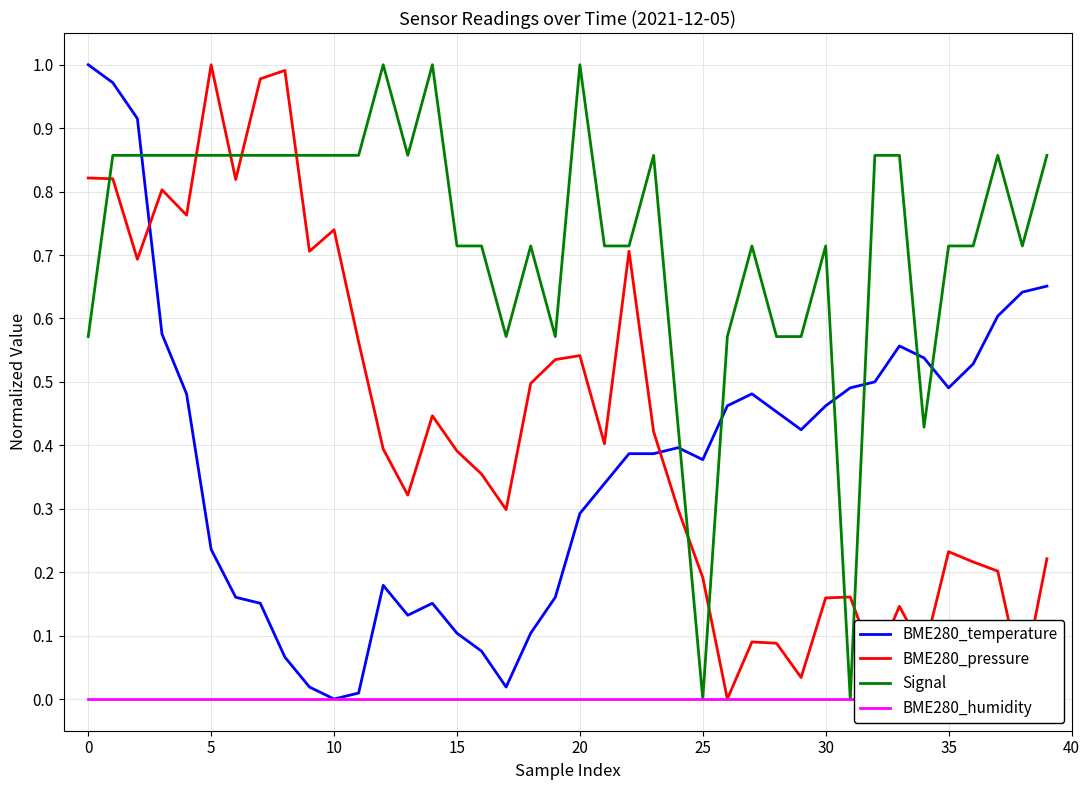

What is the label of the 5th point from the right?

35